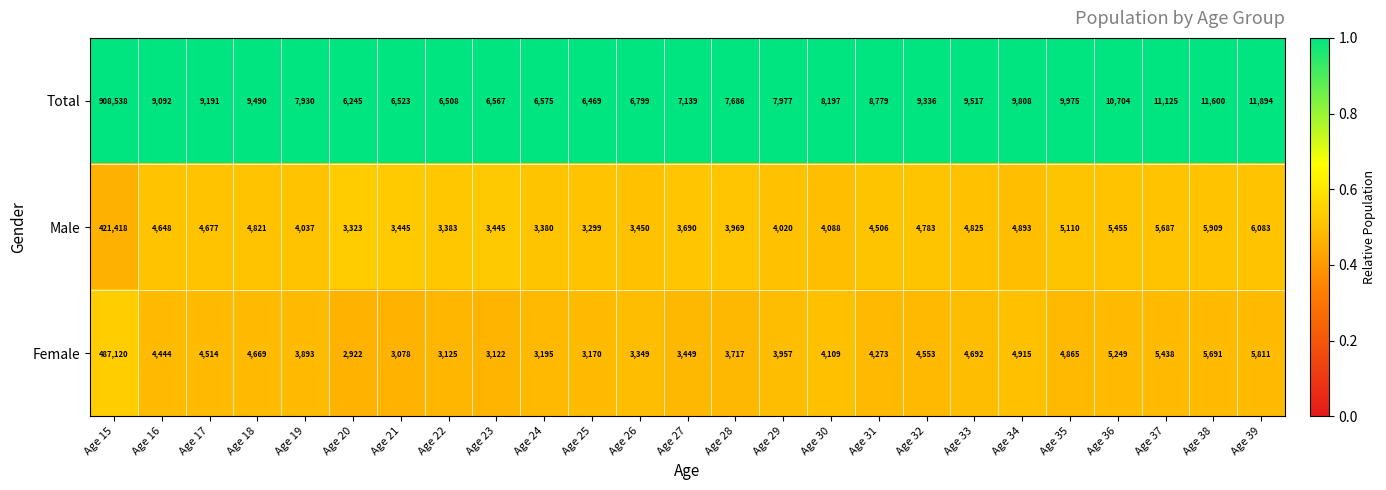

Which series changed the most between Age 17 and Age 34?

Total